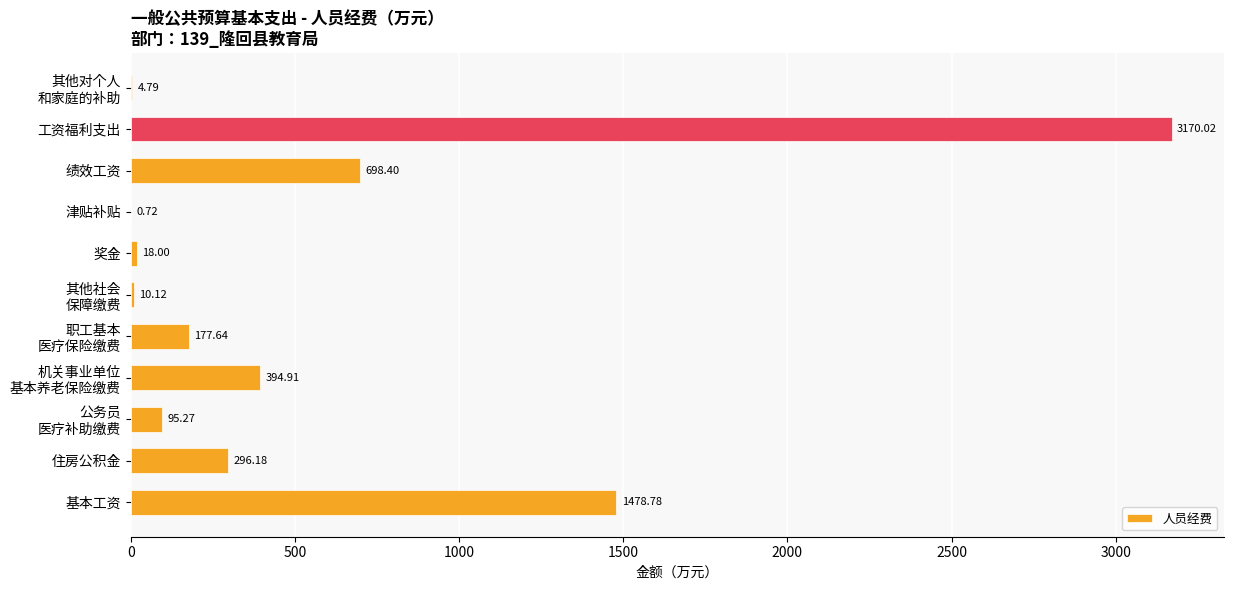

Approximately how many times larger is the value at 工资福利支出 compared to 奖金?

176.1